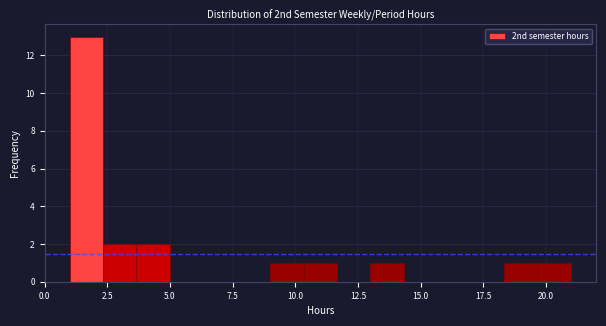

Around what value on the x-axis is the tallest bar? Give the approximate position of its centre, as read against the axis.

1.5